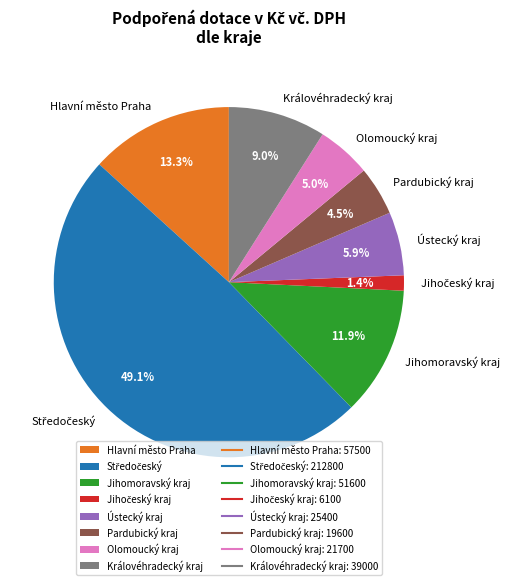

Do Jihomoravský kraj and Ústecký kraj together represent more than half of the pie?

No